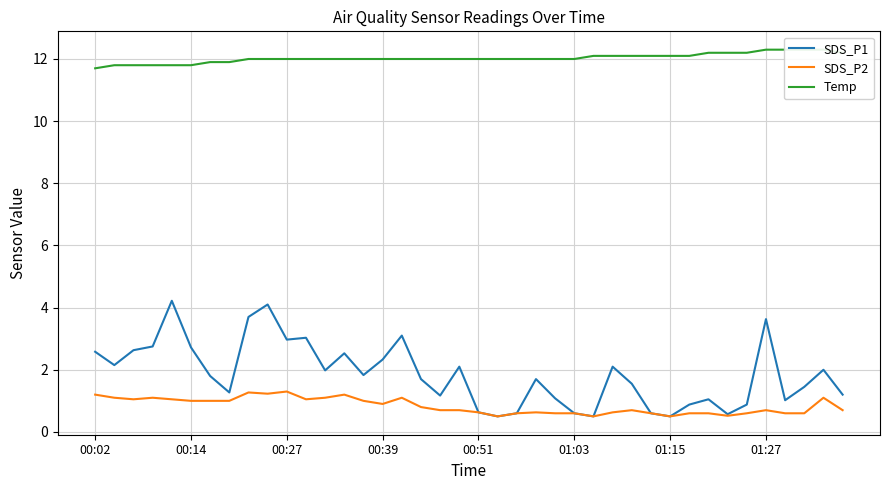

True or false: Temp and SDS_P2 intersect in this chart.

False